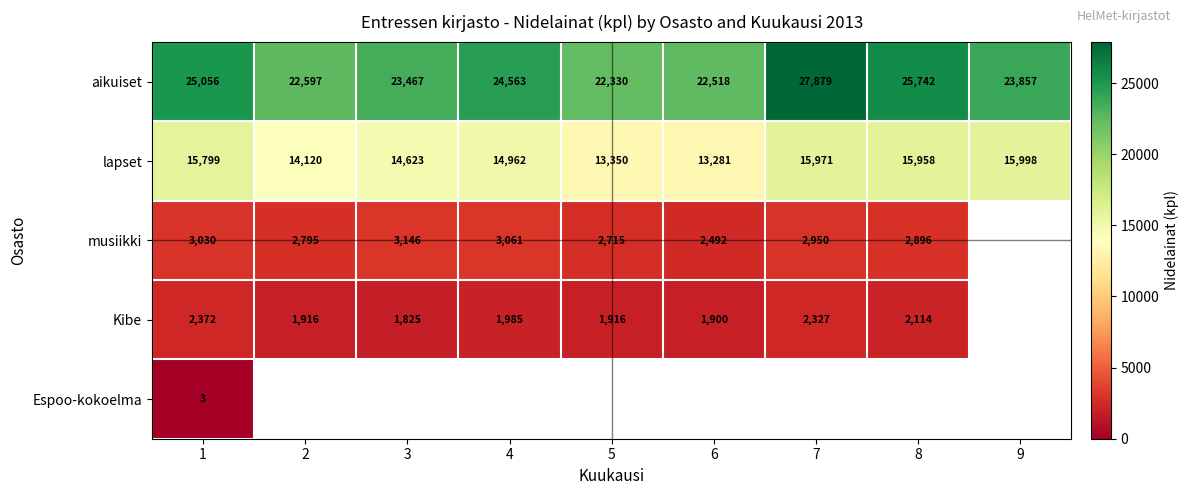

What is the maximum value for lapset?

15998